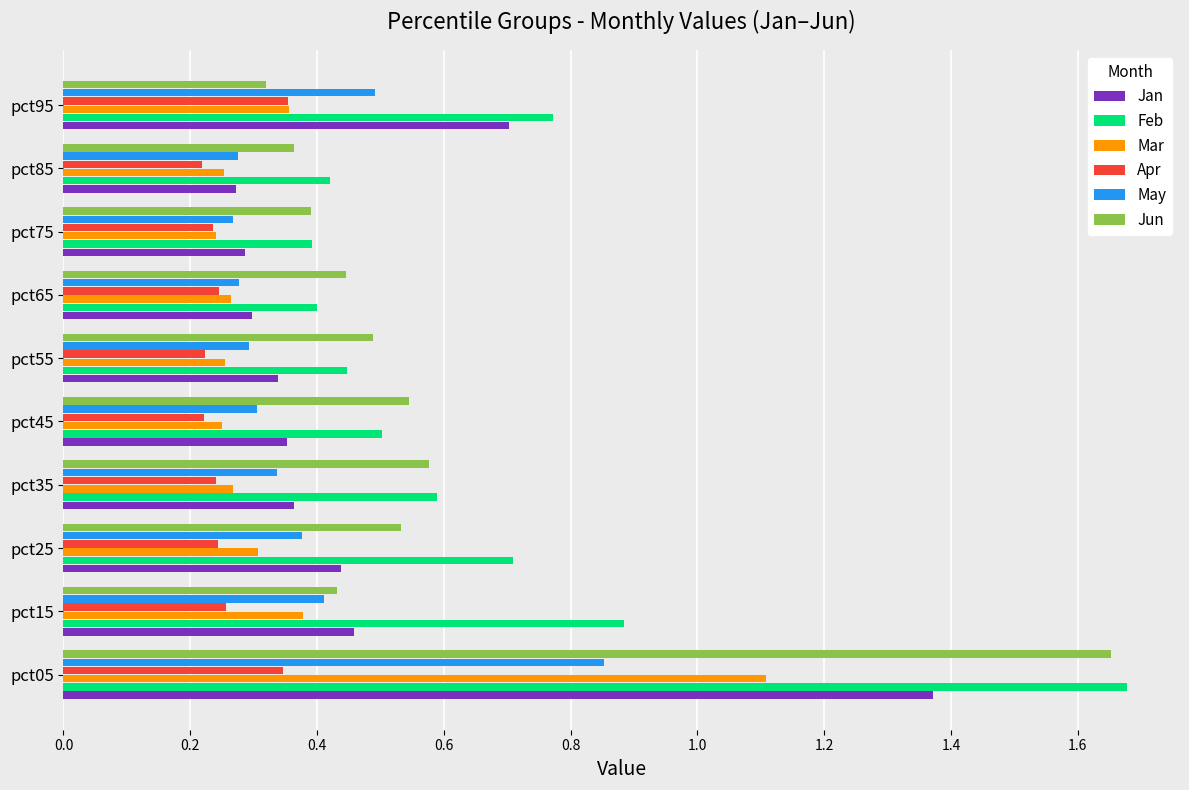

How many Mar values are between 0 and 1?

9